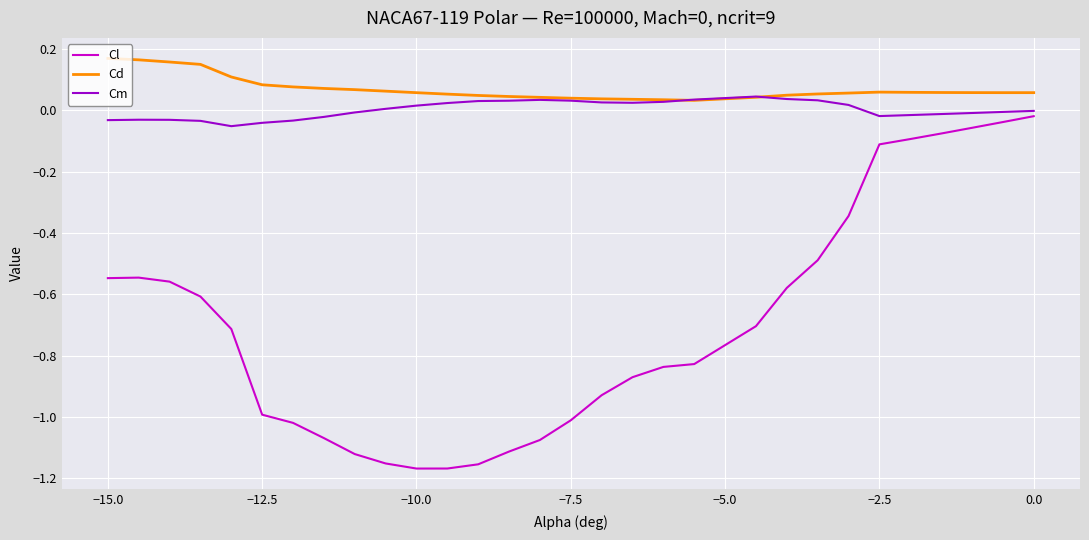

True or false: Cd and Cl intersect in this chart.

False